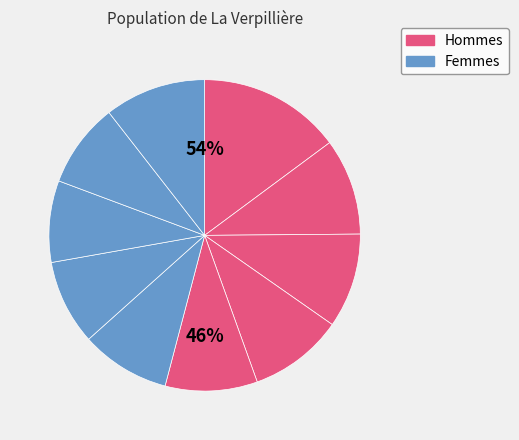

To the nearest percent, what is the average slice percentage?

10%